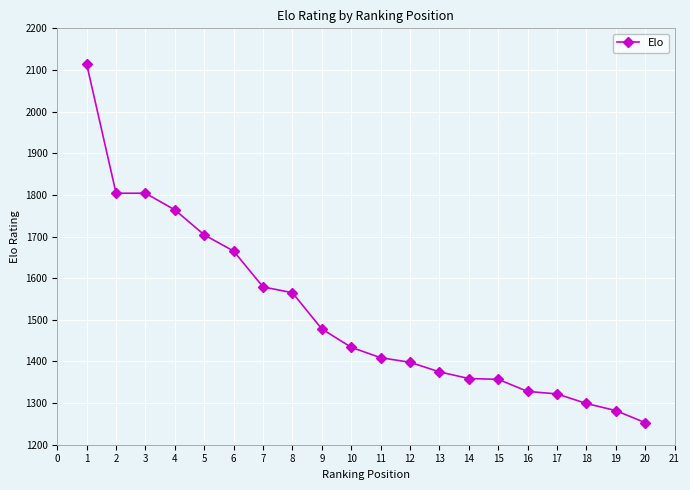

What is the approximate value at 6?

1665